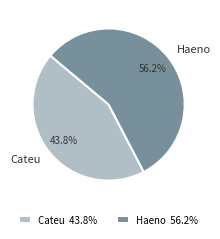

Between Haeno and Cateu, which is larger?

Haeno